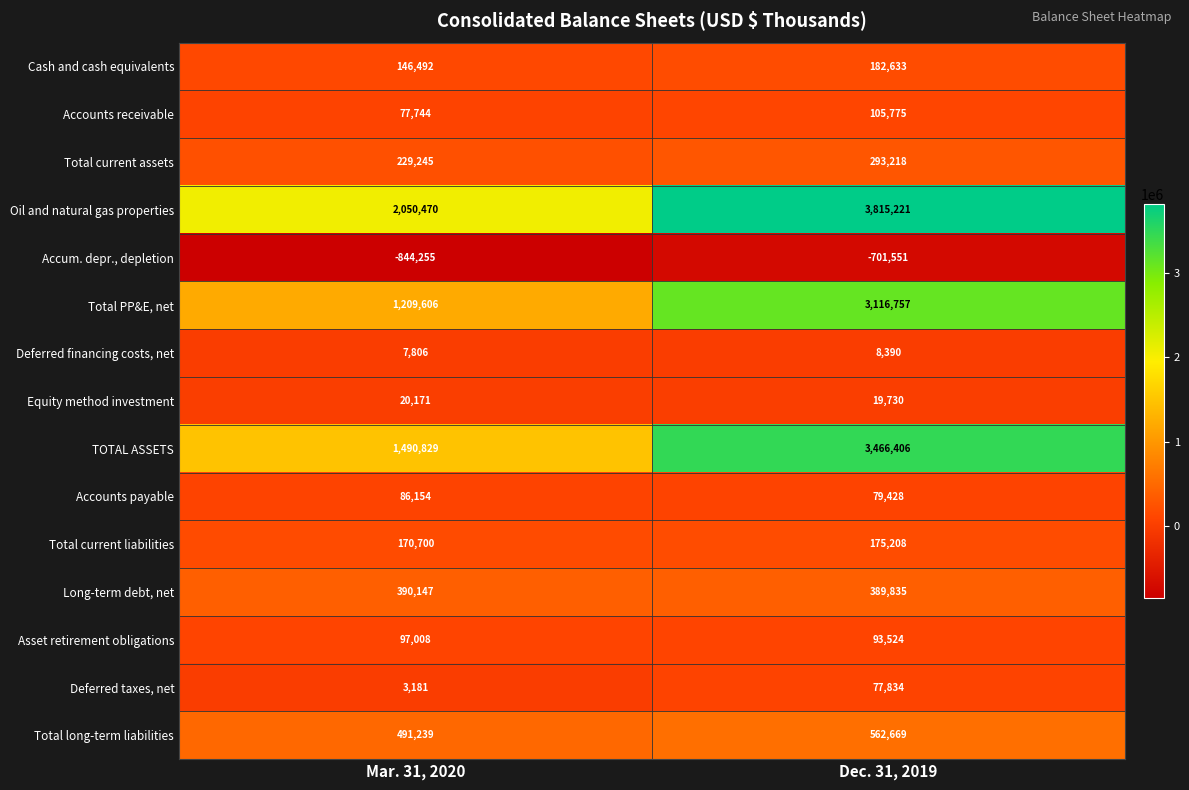

What is the smallest value displayed?

-844255